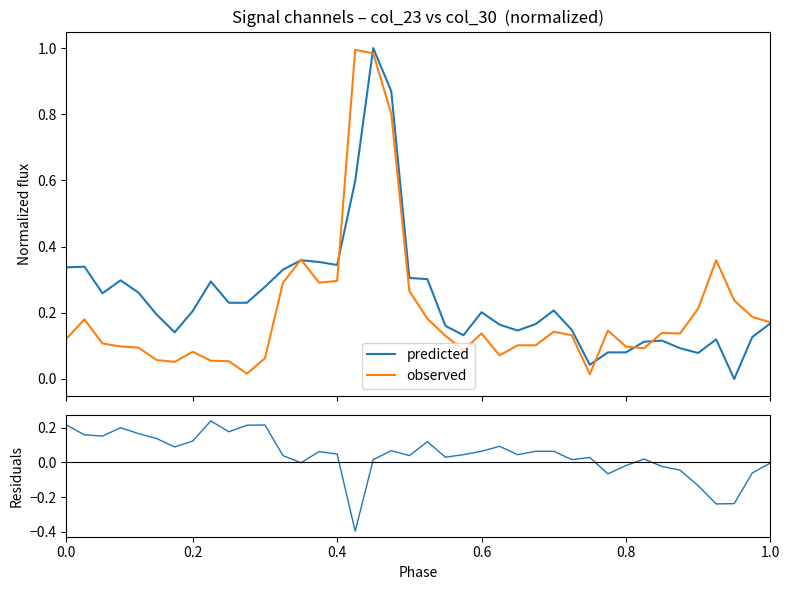

Between which two adjacent categories do residuals and observed first intersect?

0.0 and 0.2